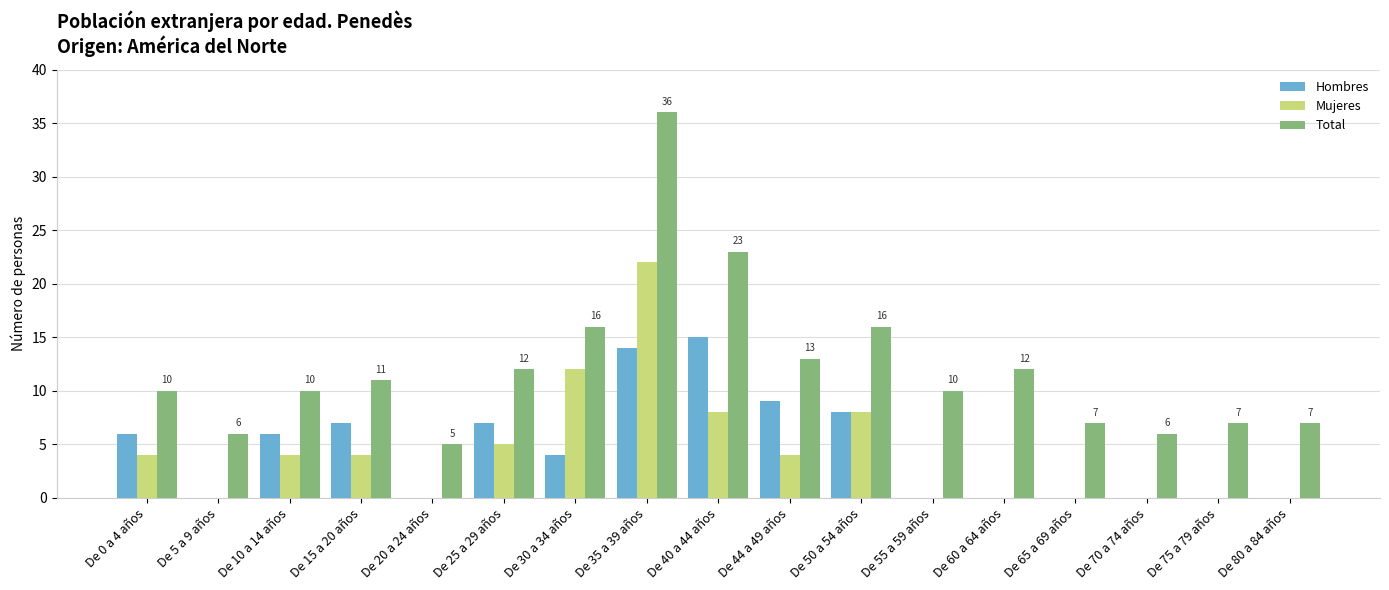

What is the maximum value for Total?

36